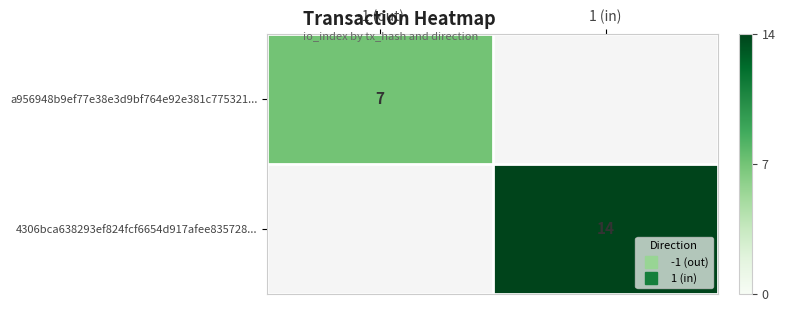

Rank the series by their maximum value, from lowest to highest.

a956948b9ef77e38e3d9bf764e92e381c775321..., 4306bca638293ef824fcf6654d917afee835728...